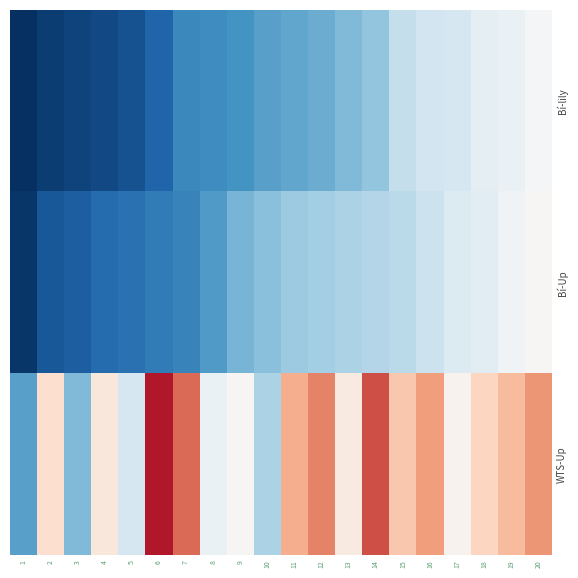

At how many categories does at least one series exceed 54?

7